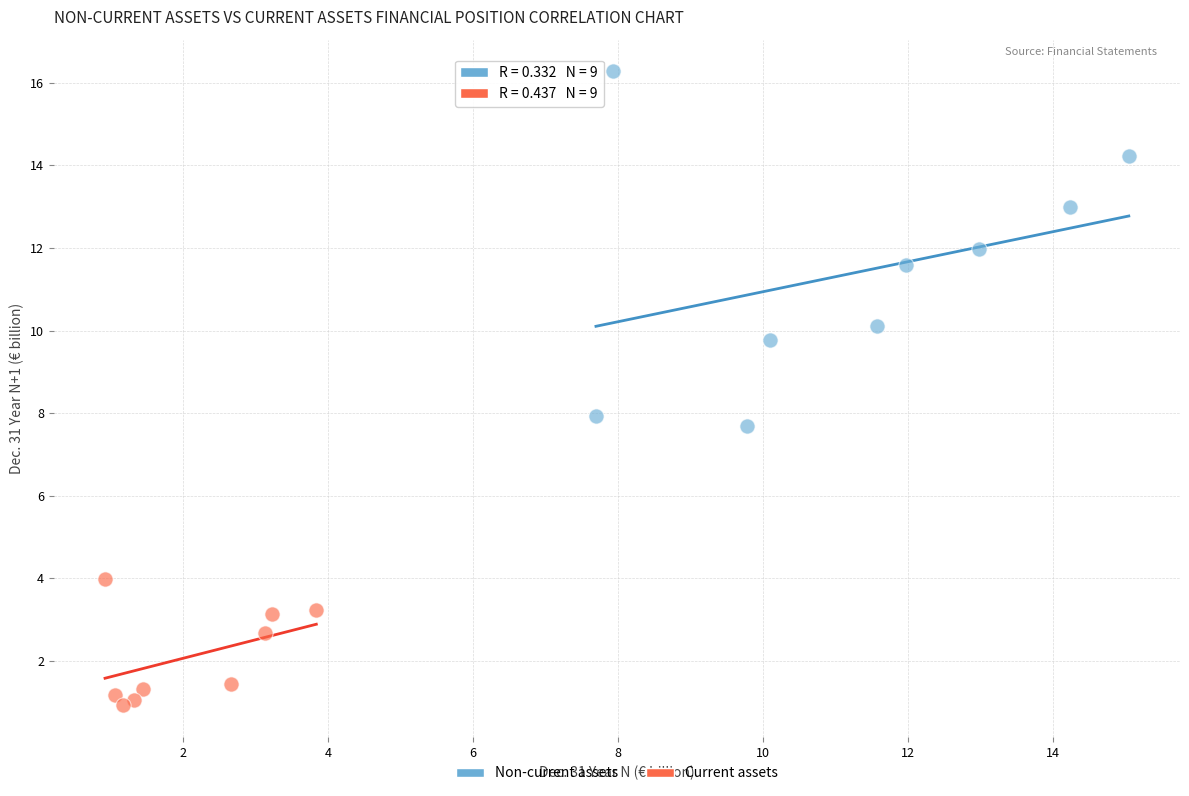

Which series contains the lowest Y value?

Current assets